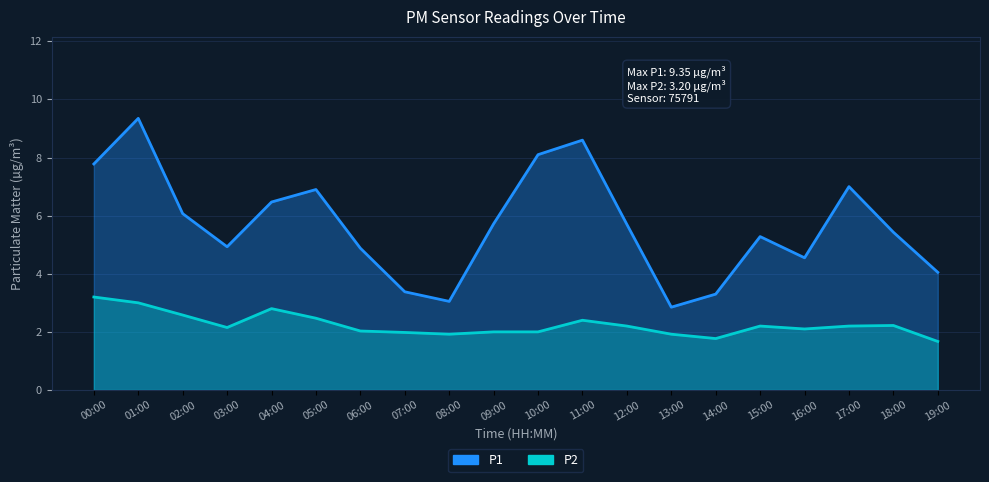

What is the average value of the P1 series?

5.7